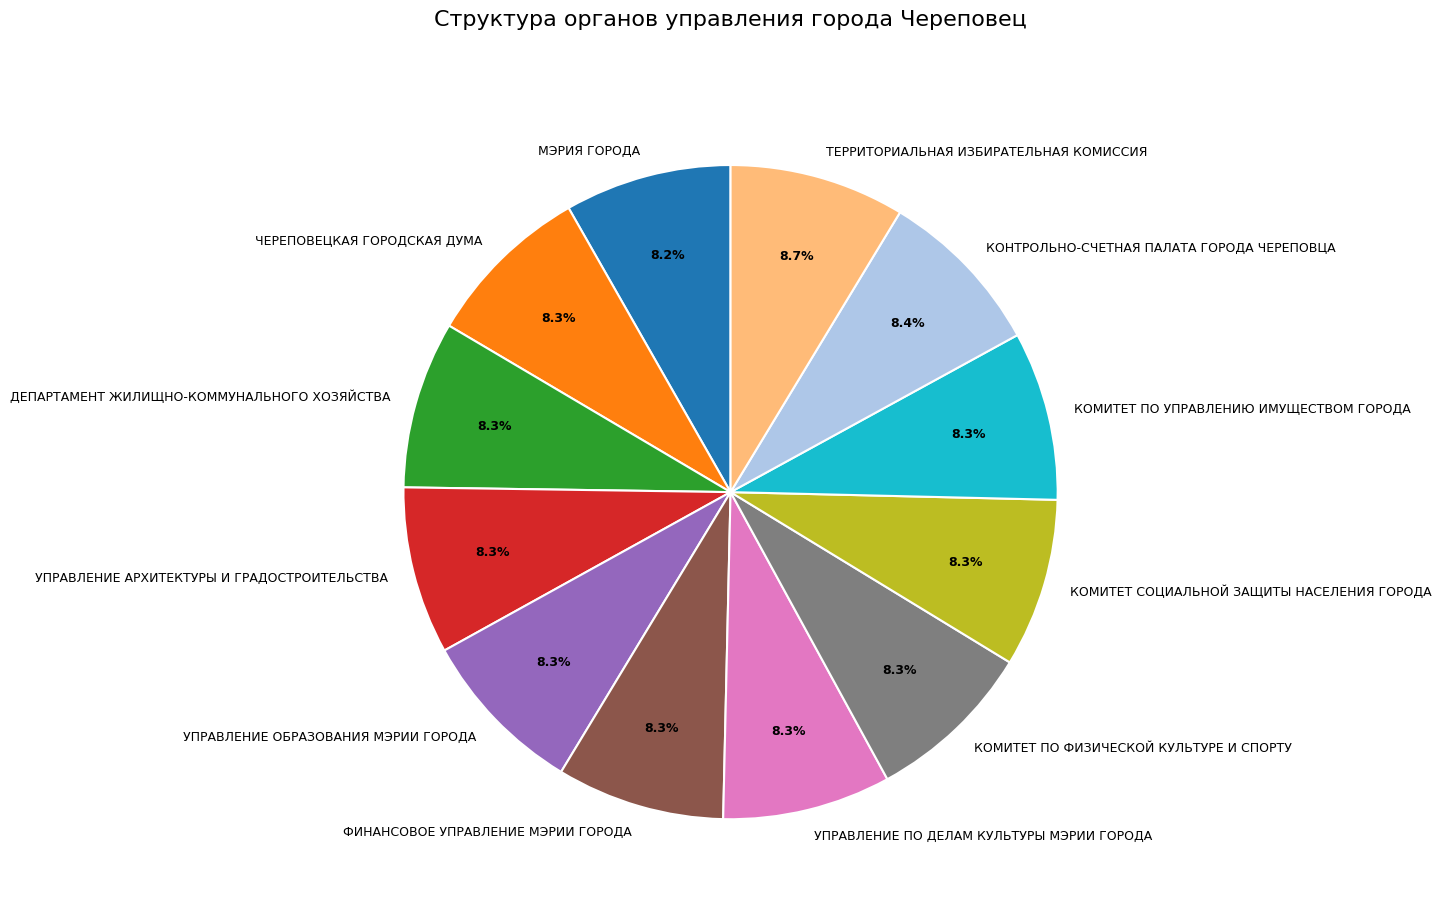

Approximately how many times larger is the value at КОМИТЕТ ПО УПРАВЛЕНИЮ ИМУЩЕСТВОМ ГОРОДА compared to ЧЕРЕПОВЕЦКАЯ ГОРОДСКАЯ ДУМА?

1.0